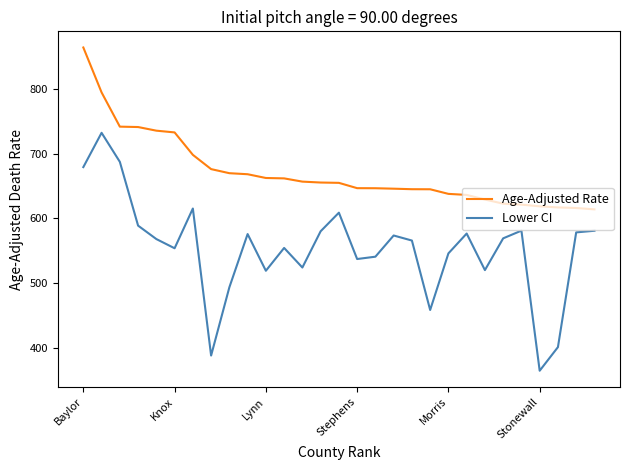

How many distinct data groups are displayed?

2